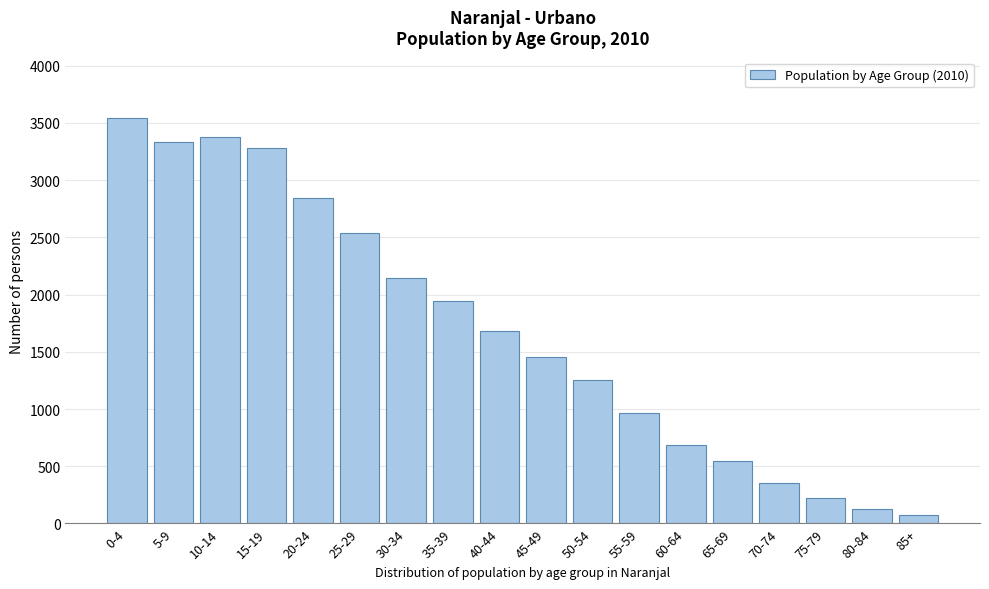

Reading left to right, what are all the values shown in this chart?

0-4=3538	5-9=3335	10-14=3372	15-19=3284	20-24=2839	25-29=2537	30-34=2148	35-39=1944	40-44=1683	45-49=1454	50-54=1257	55-59=966	60-64=686	65-69=545	70-74=352	75-79=219	80-84=125	85+=74